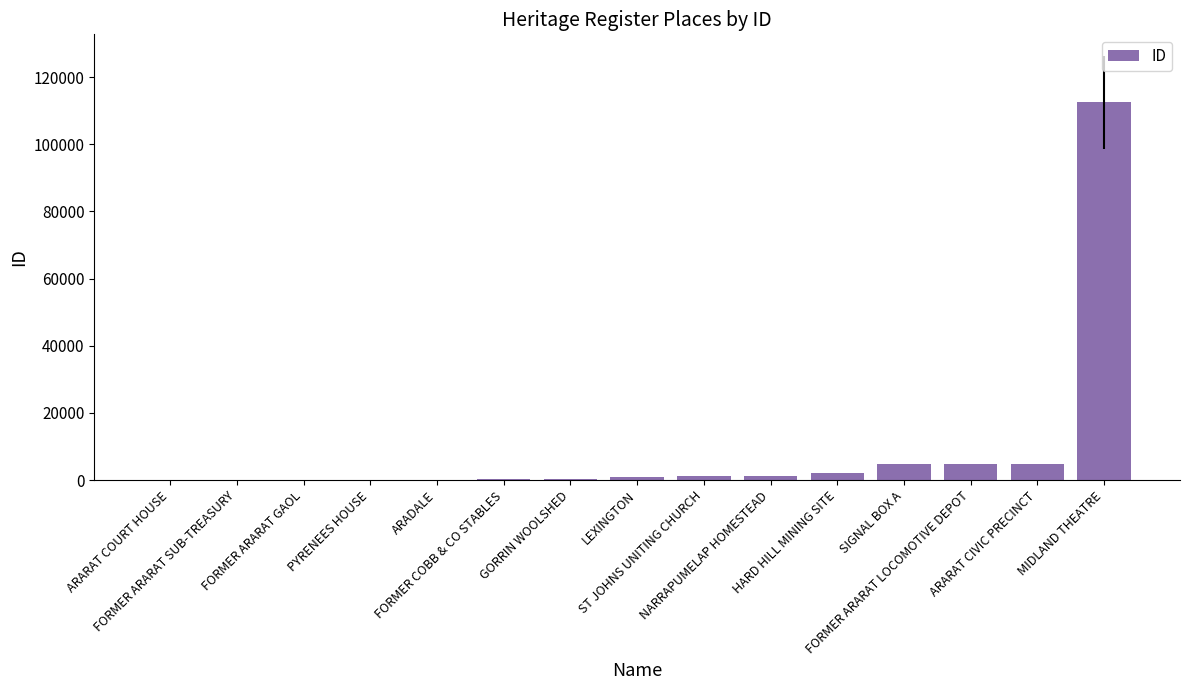

What is the sum of the values at PYRENEES HOUSE and HARD HILL MINING SITE?

2131